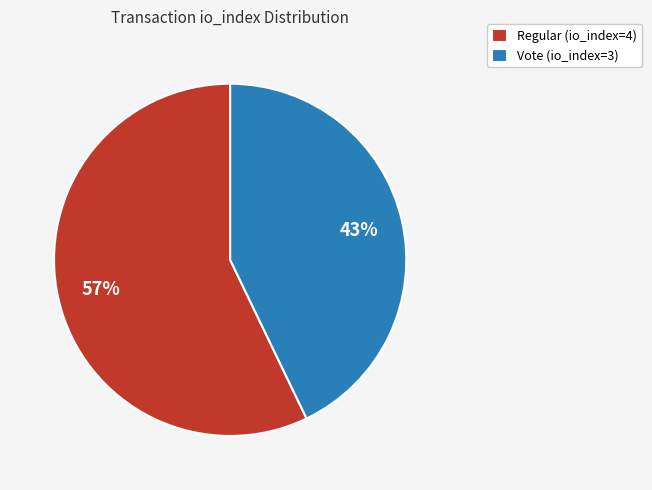

What is the smallest slice in the pie chart?

Vote (io_index=3)